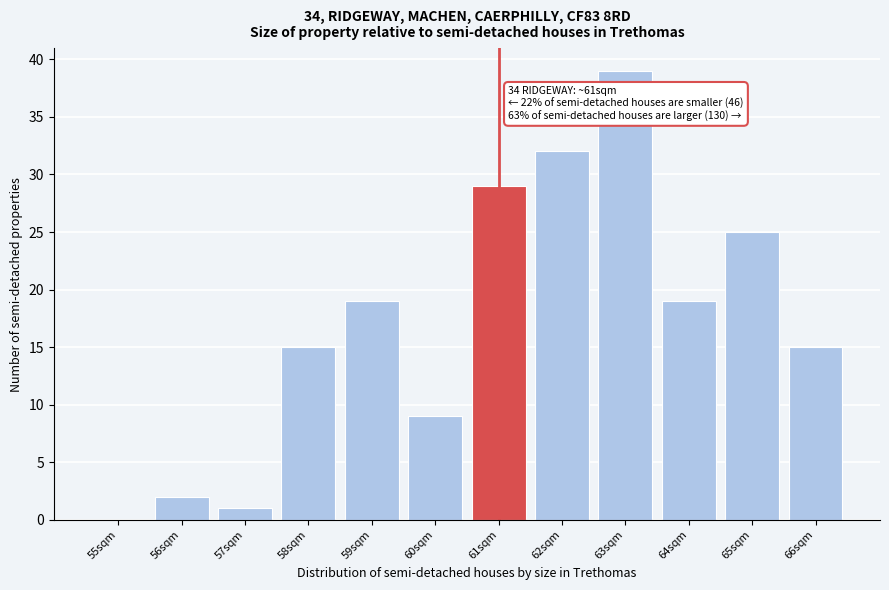

Reading left to right, what are all the values shown in this chart?

55sqm=0	56sqm=2	57sqm=1	58sqm=15	59sqm=19	60sqm=9	61sqm=29	62sqm=32	63sqm=39	64sqm=19	65sqm=25	66sqm=15